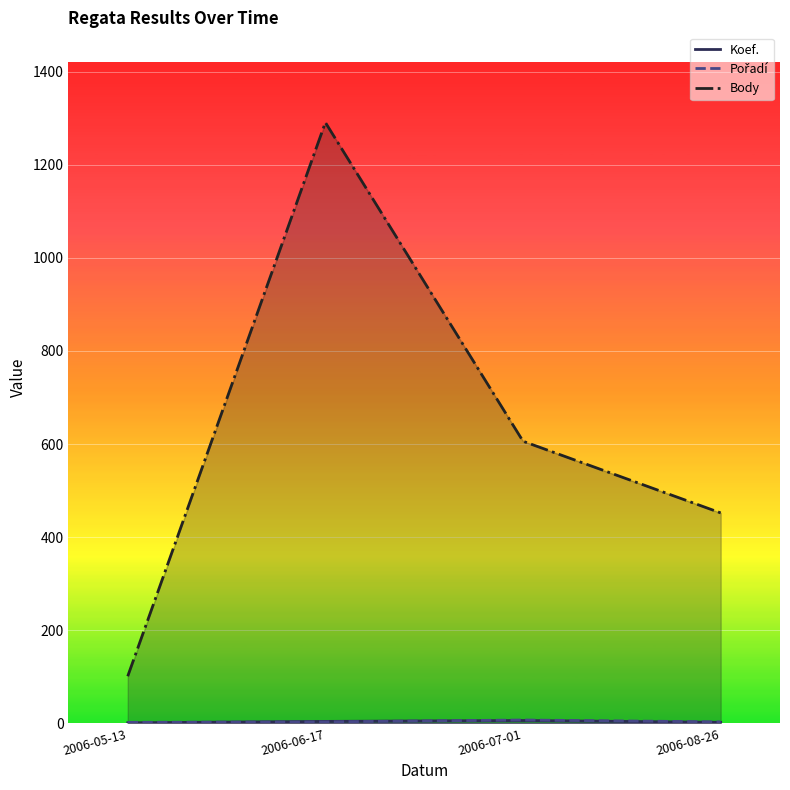

What is the average value of the Body series?

612